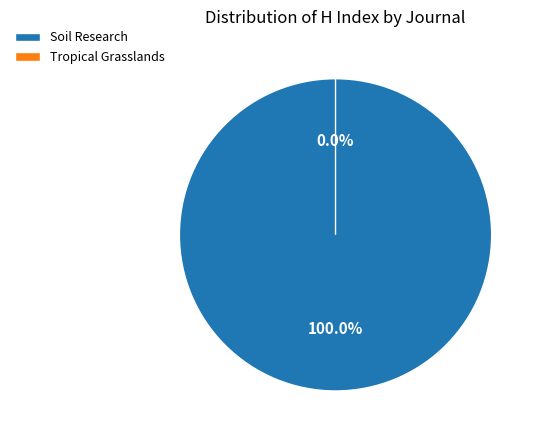

To the nearest percent, what percentage of the pie is Soil Research?

100%